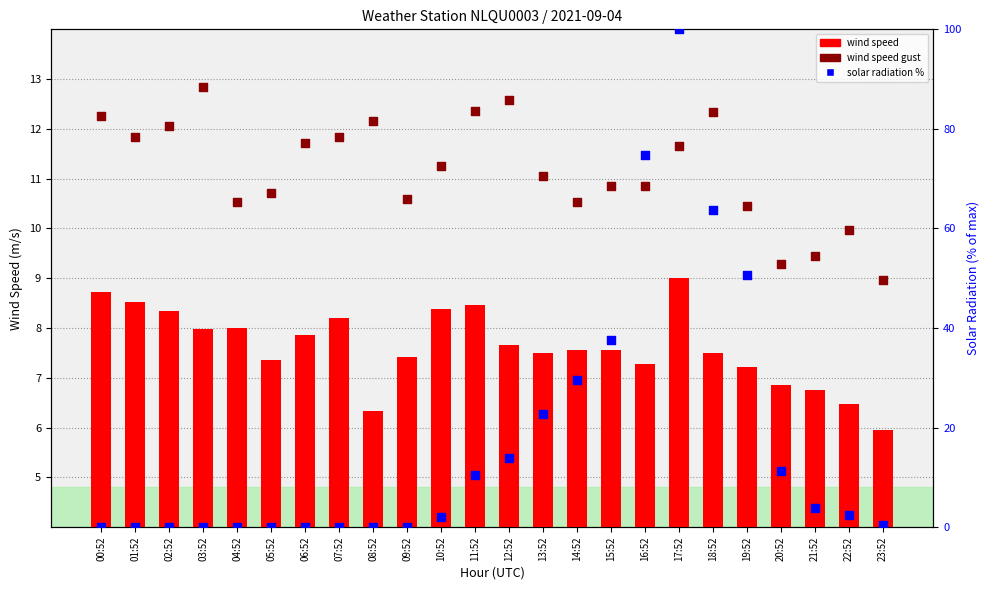

Which series has the largest total across all categories?

solar radiation %